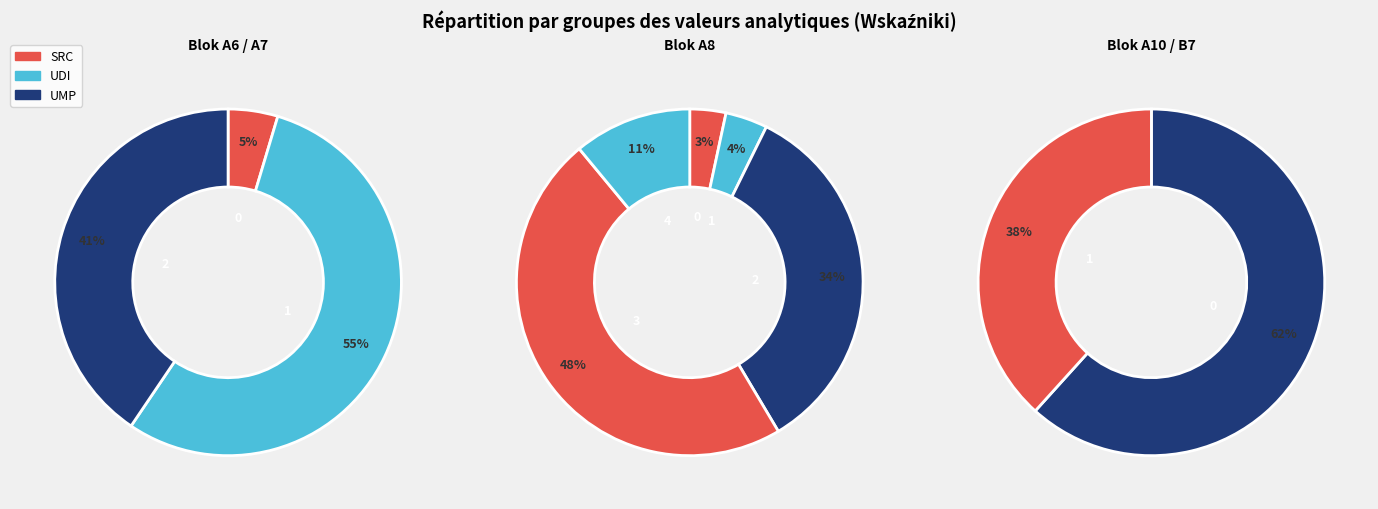

Count the number of slices in the pie.

10